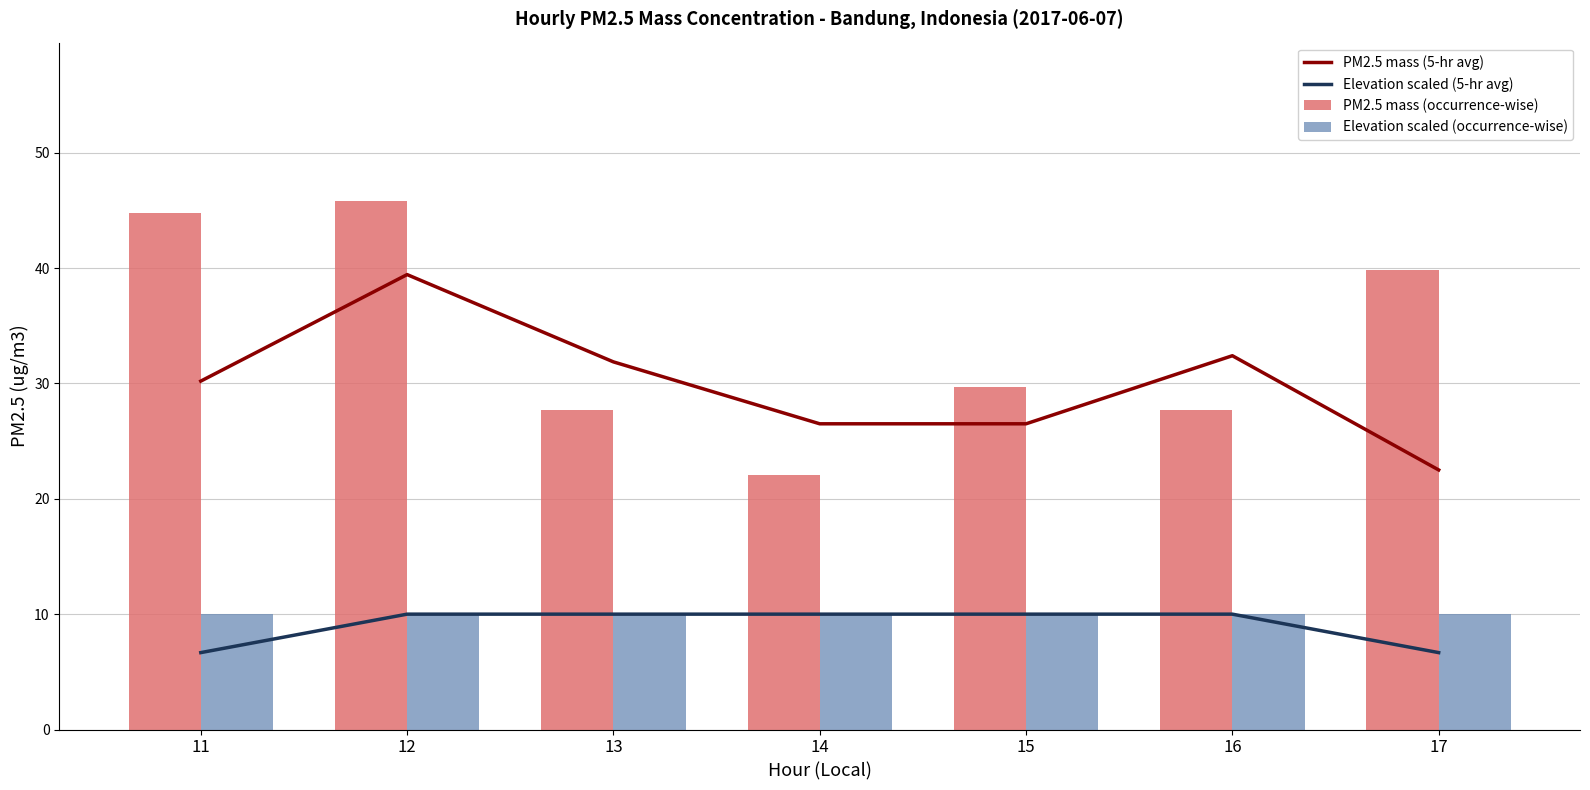

Is the value of PM2.5 mass (occurrence-wise) at 11 greater than the value of Elevation scaled (occurrence-wise) at 12?

Yes